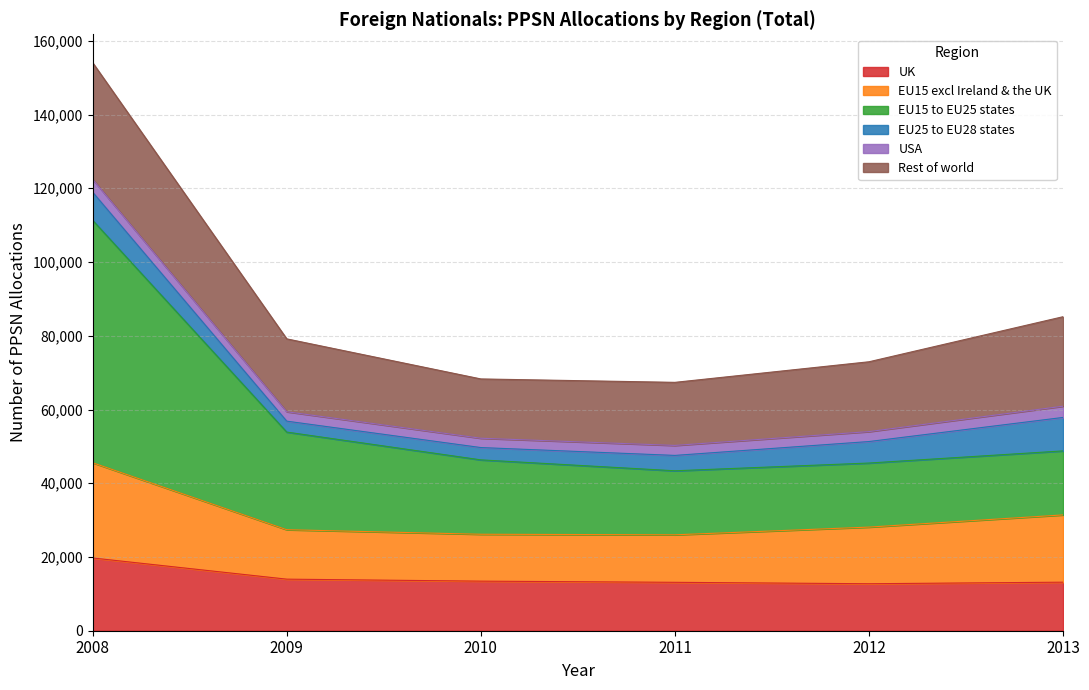

What is the highest value of the UK series?

19733